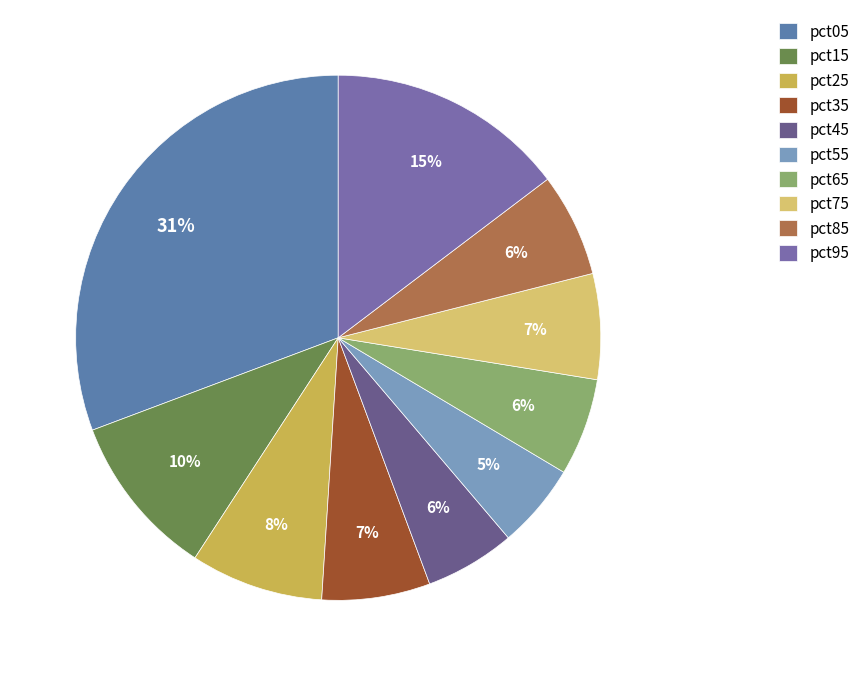

Combined, do pct25 and pct75 account for over 50%?

No